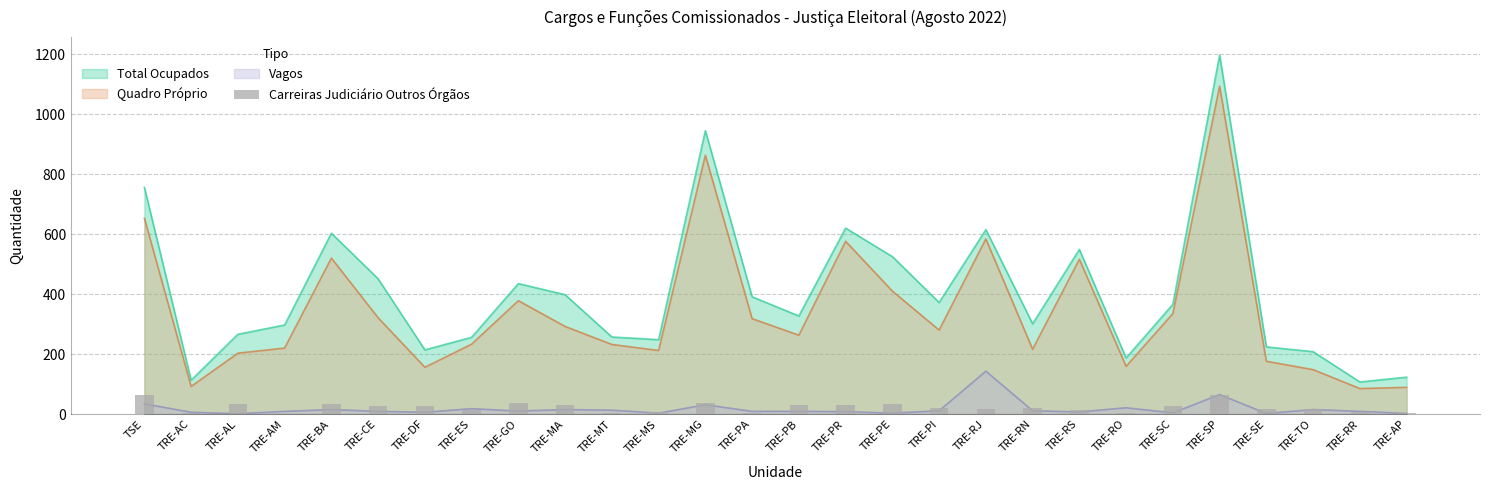

Reading right to left, list all the values displayed in this chart.

TRE-AP=3	TRE-RR=7	TRE-TO=16	TRE-SE=18	TRE-SP=63	TRE-SC=27	TRE-RO=3	TRE-RS=12	TRE-RN=20	TRE-RJ=18	TRE-PI=21	TRE-PE=35	TRE-PR=30	TRE-PB=29	TRE-PA=4	TRE-MG=37	TRE-MS=6	TRE-MT=4	TRE-MA=31	TRE-GO=36	TRE-ES=13	TRE-DF=26	TRE-CE=26	TRE-BA=35	TRE-AM=0	TRE-AL=33	TRE-AC=2	TSE=64